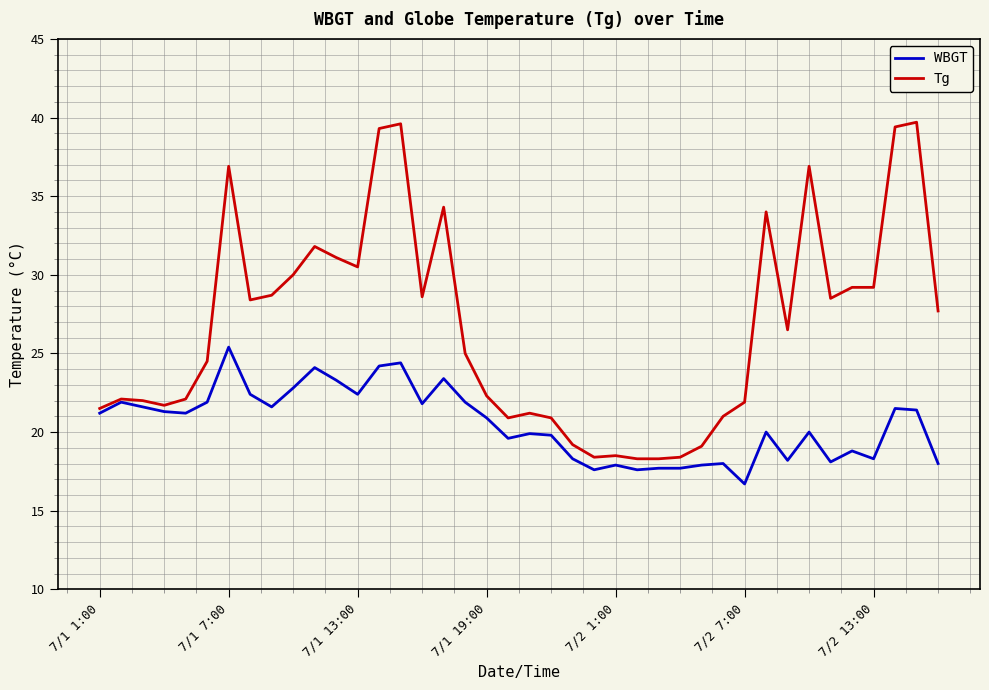

What is the minimum value shown in the chart?

16.7